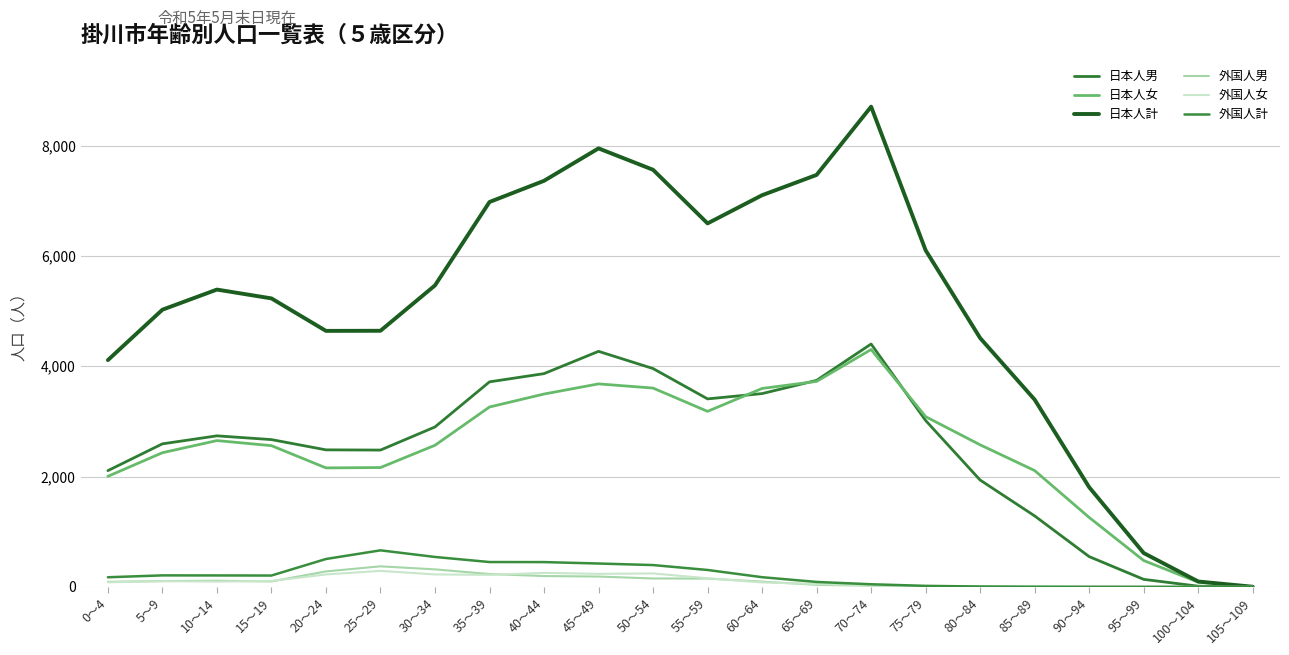

True or false: 日本人女 and 外国人計 cross at least once.

False